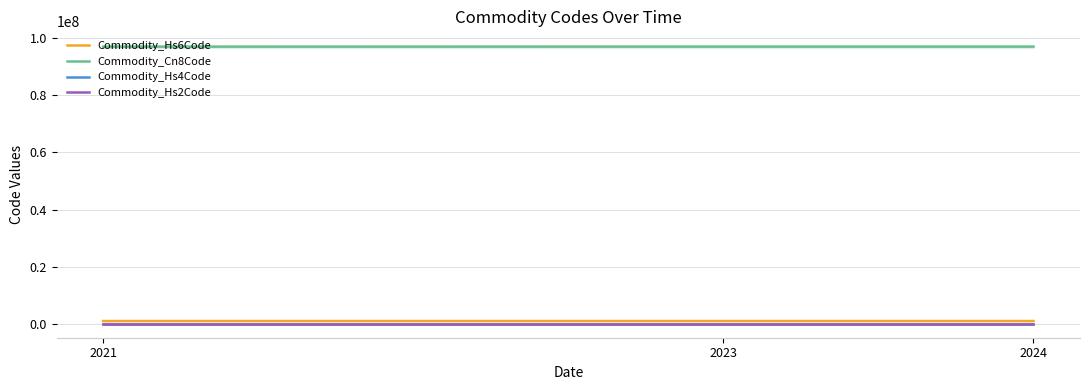

Reading left to right, what are all the values shown in this chart?

Commodity_Hs6Code: 970600	970690	970690
Commodity_Cn8Code: 97060000	97069000	97069000
Commodity_Hs4Code: 9706	9706	9706
Commodity_Hs2Code: 97	97	97